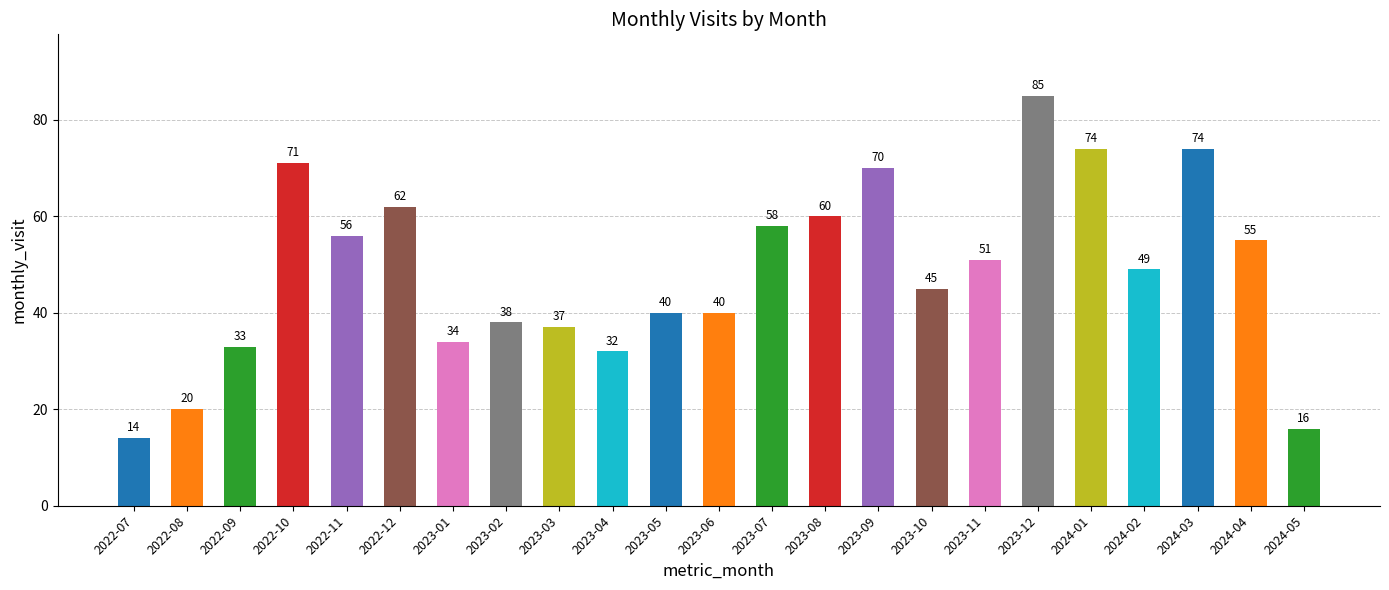

Are the bars horizontal?

No